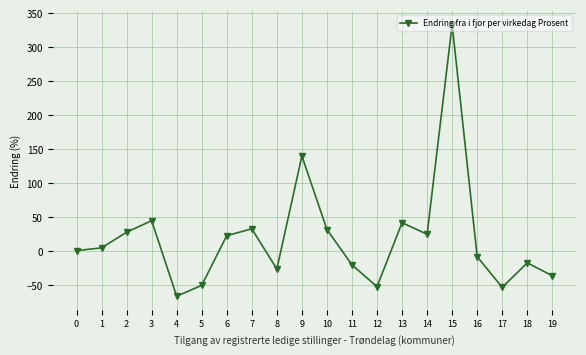

Where is the first local maximum?

3